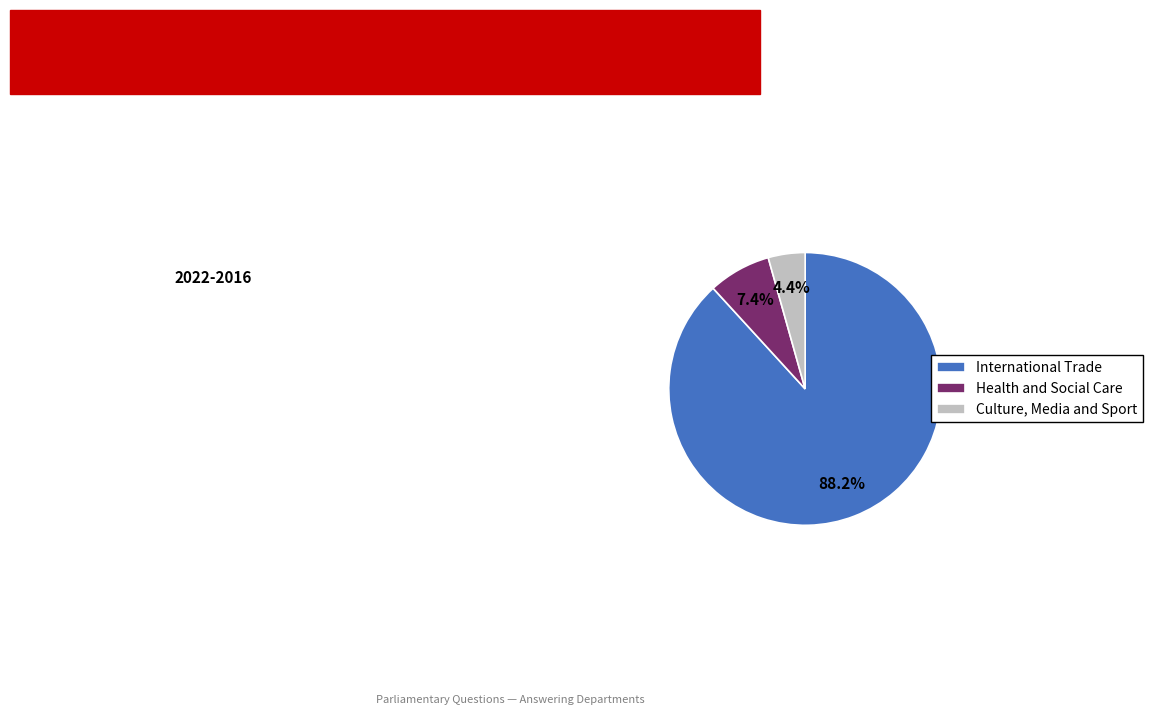

How many segments does this pie chart have?

3